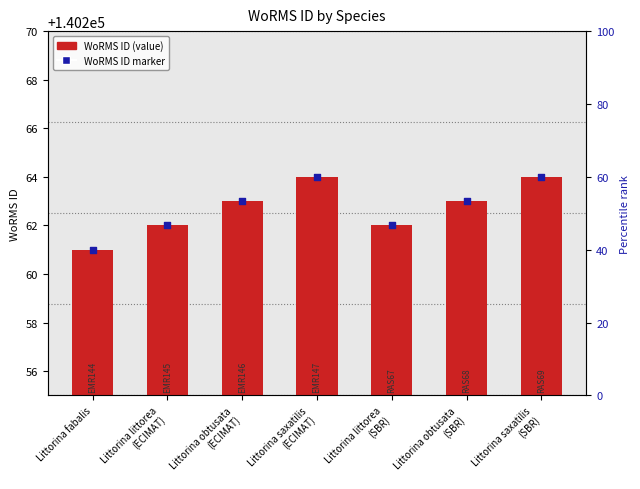

Which series has the largest total across all categories?

WoRMS ID